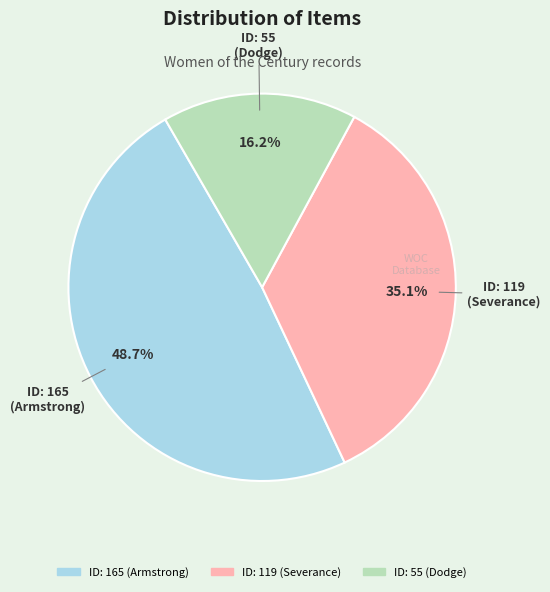

Is there any slice that represents more than half of the pie?

No